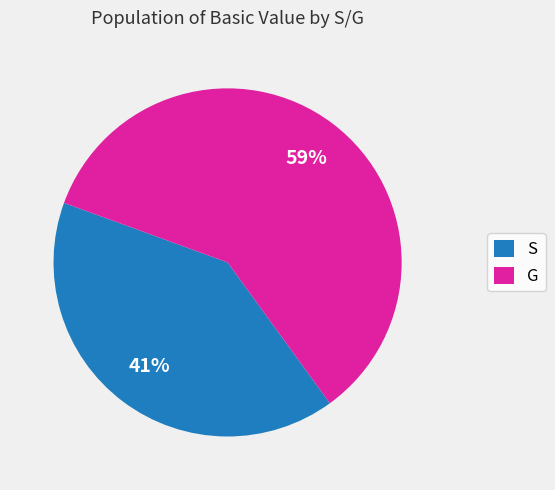

Combined, do G and S account for over 50%?

Yes